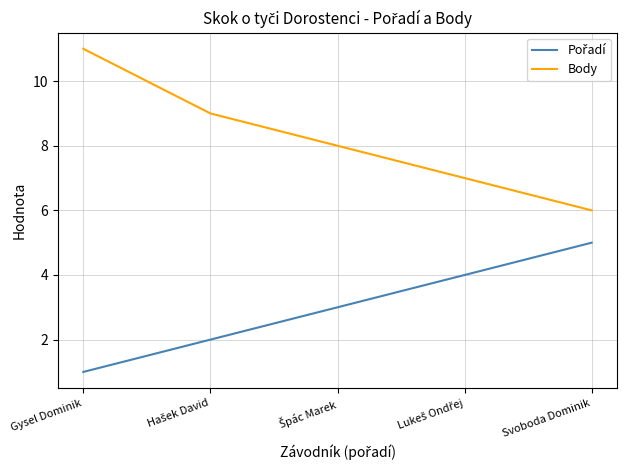

Which series has the widest spread of values?

Body